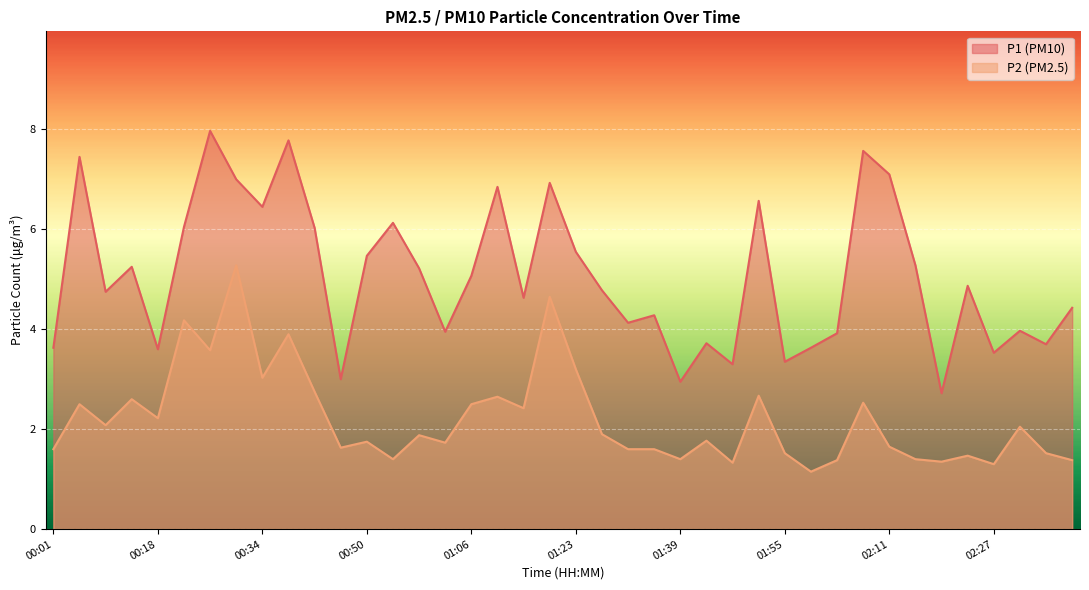

What is the average value of the P1 series?

5.1